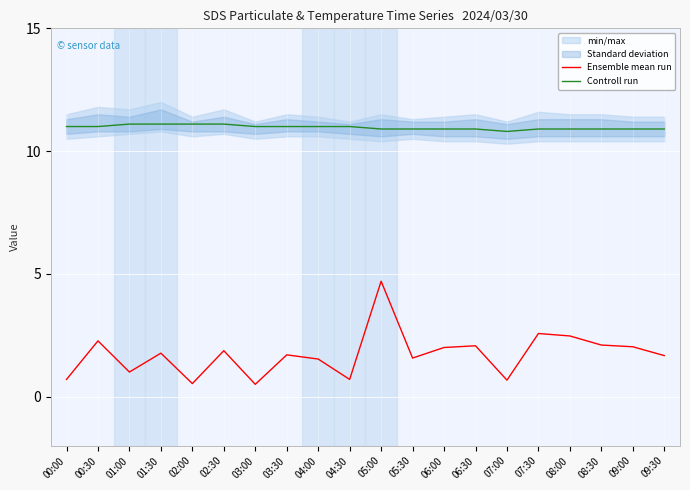

Does the chart display data point markers on the line(s)?

No